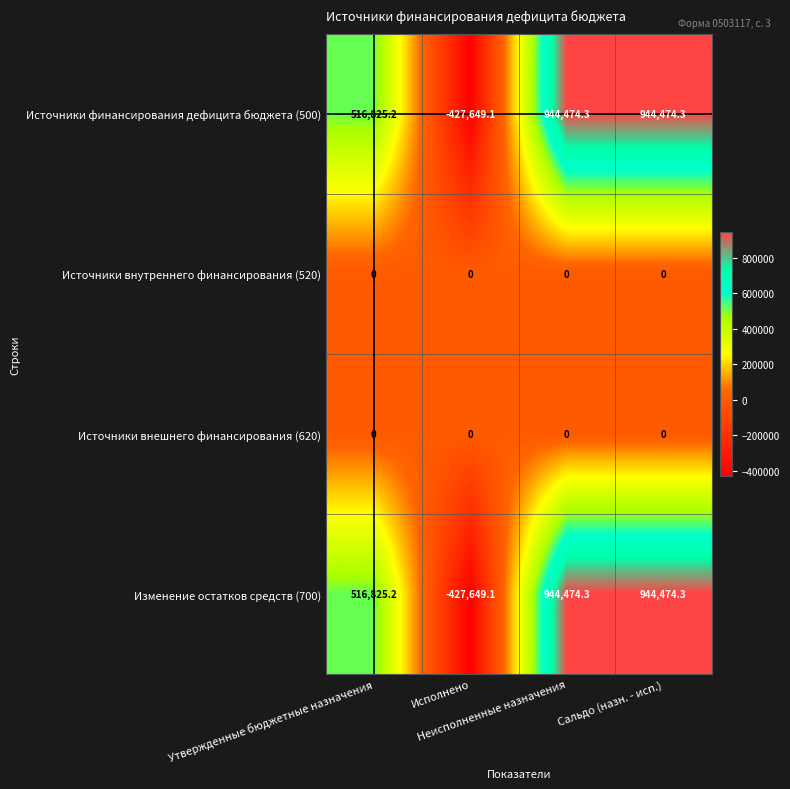

How many categories are shown in the chart?

4